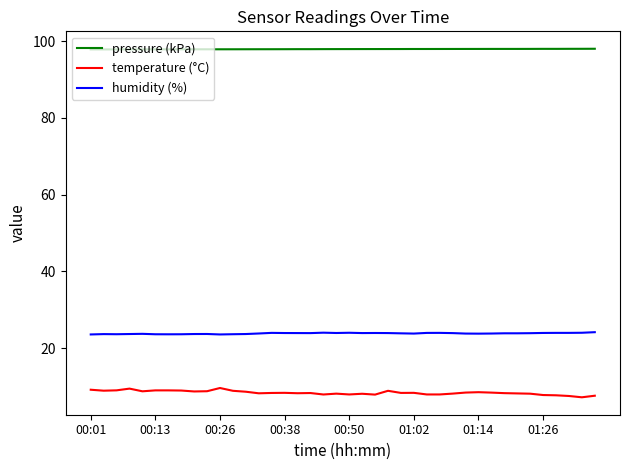

What is the maximum value shown in the chart?

98.0